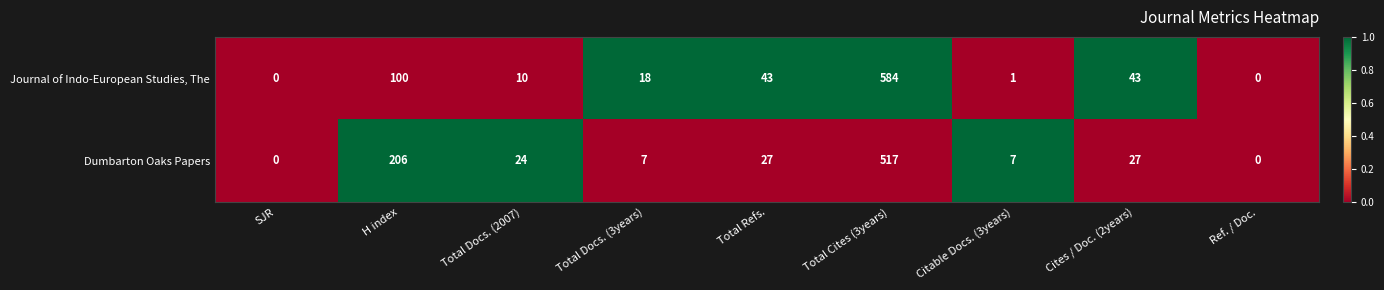

Is the value of Dumbarton Oaks Papers at Total Refs. greater than the value of Journal of Indo-European Studies, The at Cites / Doc. (2years)?

No